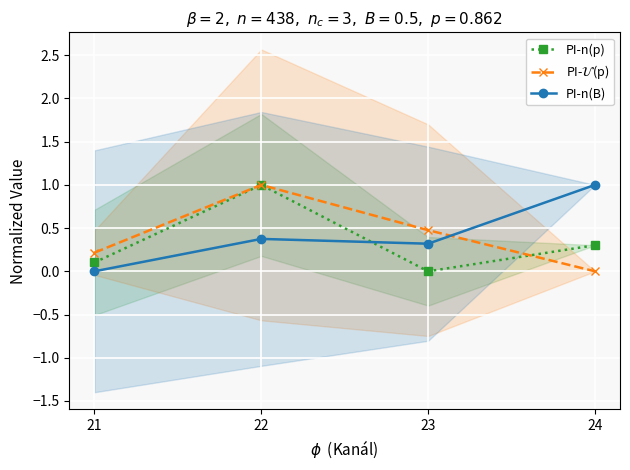

How many interior local peaks does the PI-n(p) series have?

1